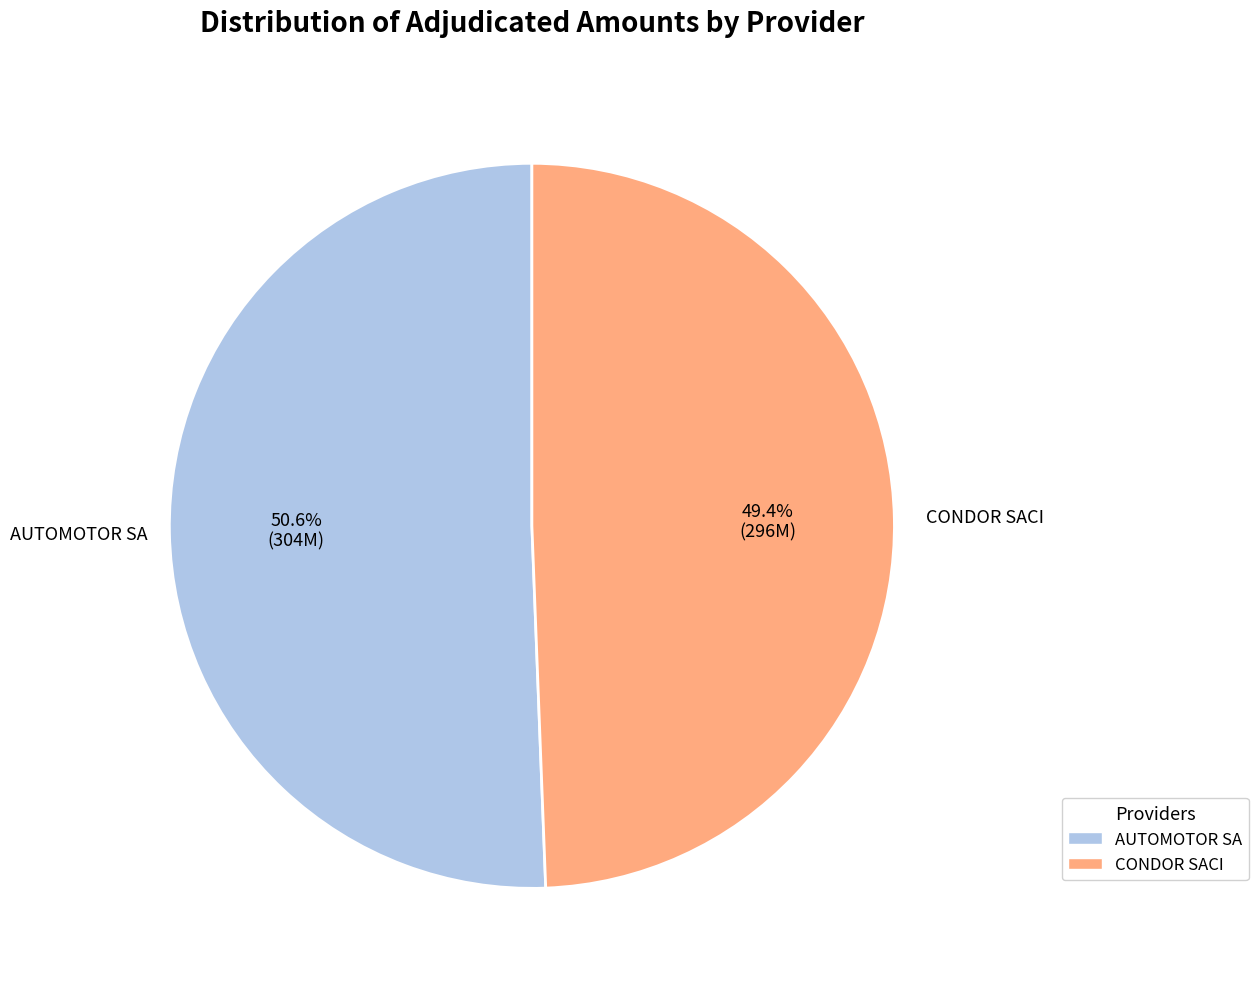

Approximately how many times larger is the value at AUTOMOTOR SA compared to CONDOR SACI?

1.0